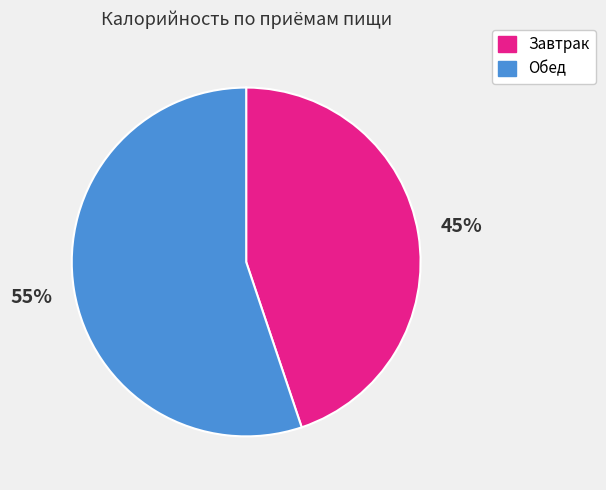

Between Обед and Завтрак, which is larger?

Обед